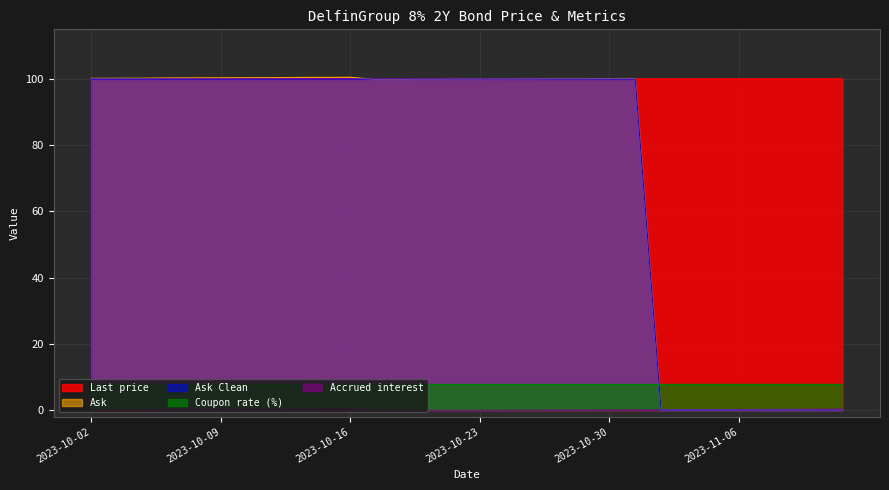

What is the label of the 20th point from the left?

2023-10-27